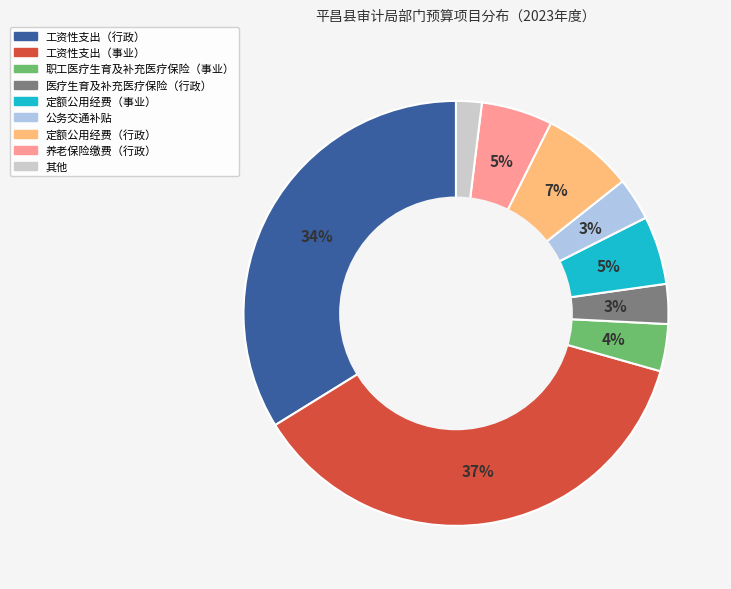

Count the number of slices in the pie.

9